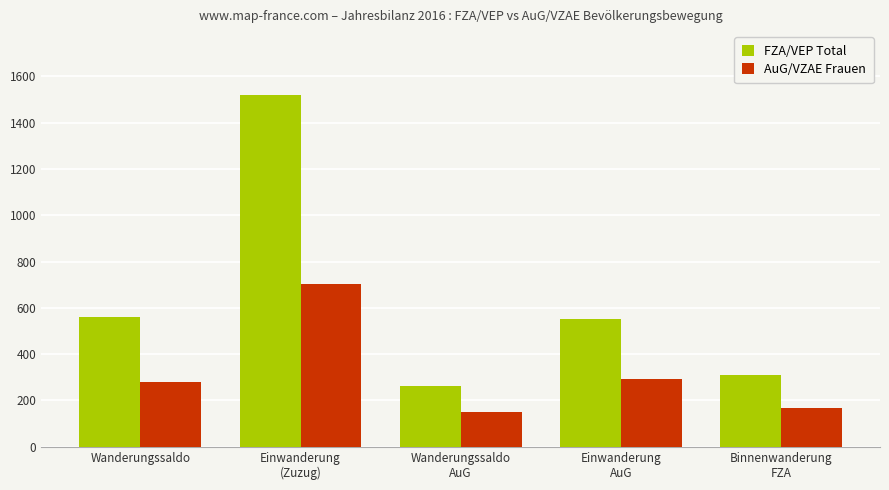

What are all the series names shown in the legend?

FZA/VEP Total, AuG/VZAE Frauen